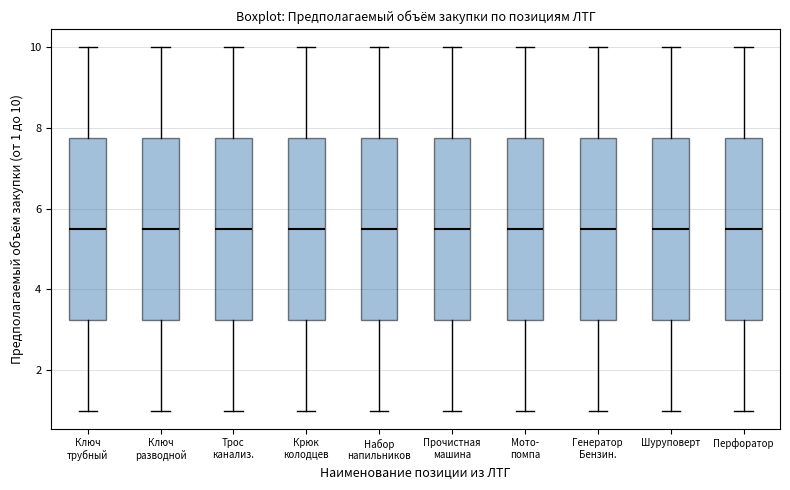

Reading left to right, read every box against the y-axis: the position of its median line, the range the box covers, and the ends of its whiskers. The values are not printed on the chart, so give them approximately, as read against the axis.

Ключ трубный: median 5.6, box 3.2 to 7.8, whiskers 1.0 to 10.0
Ключ разводной: median 5.6, box 3.2 to 7.8, whiskers 1.0 to 10.0
Трос канализ.: median 5.6, box 3.2 to 7.8, whiskers 1.0 to 10.0
Крюк колодцев: median 5.6, box 3.2 to 7.8, whiskers 1.0 to 10.0
Набор напильников: median 5.6, box 3.2 to 7.8, whiskers 1.0 to 10.0
Прочистная машина: median 5.6, box 3.2 to 7.8, whiskers 1.0 to 10.0
Мото- помпа: median 5.6, box 3.2 to 7.8, whiskers 1.0 to 10.0
Генератор Бензин.: median 5.6, box 3.2 to 7.8, whiskers 1.0 to 10.0
Шуруповерт: median 5.6, box 3.2 to 7.8, whiskers 1.0 to 10.0
Перфоратор: median 5.6, box 3.2 to 7.8, whiskers 1.0 to 10.0